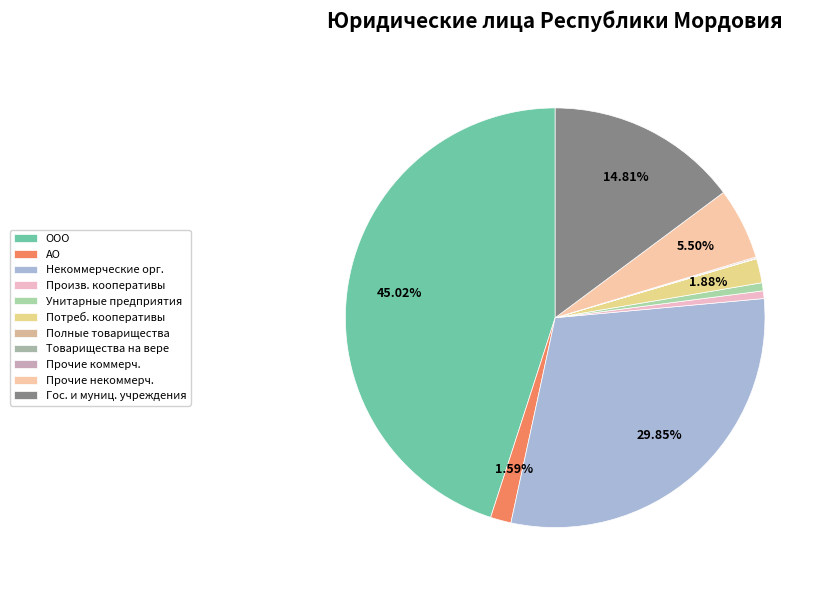

Count the number of slices in the pie.

11